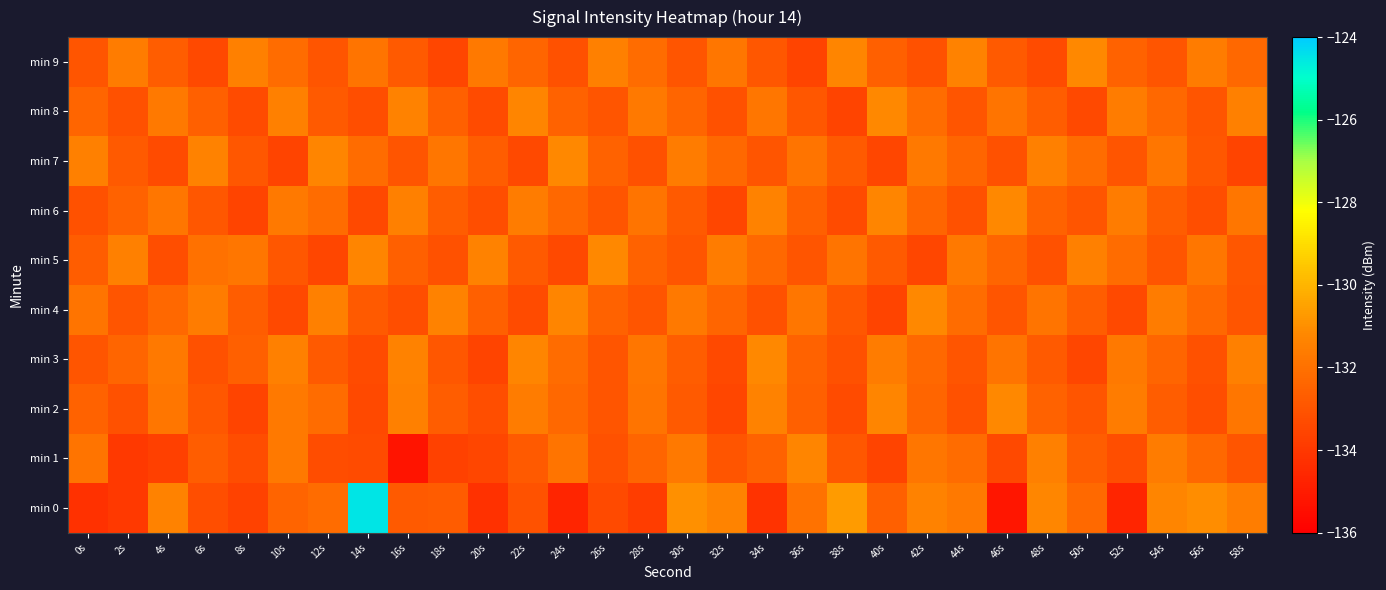

What is the spread (max minus min) of values at 24s?

3.4